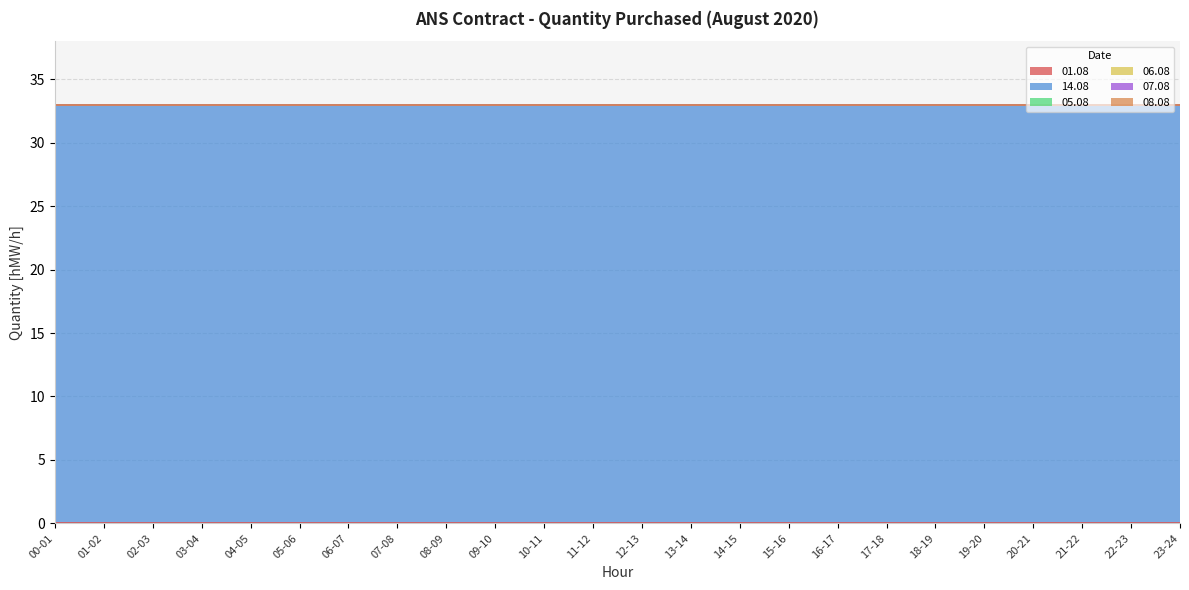

Reading left to right, list all the values displayed in this chart.

01.08: 0	0	0	0	0	0	0	0	0	0	0	0	0	0	0	0	0	0	0	0	0	0	0	0
14.08: 33	33	33	33	33	33	33	33	33	33	33	33	33	33	33	33	33	33	33	33	33	33	33	33
05.08: 0	0	0	0	0	0	0	0	0	0	0	0	0	0	0	0	0	0	0	0	0	0	0	0
06.08: 0	0	0	0	0	0	0	0	0	0	0	0	0	0	0	0	0	0	0	0	0	0	0	0
07.08: 0	0	0	0	0	0	0	0	0	0	0	0	0	0	0	0	0	0	0	0	0	0	0	0
08.08: 0	0	0	0	0	0	0	0	0	0	0	0	0	0	0	0	0	0	0	0	0	0	0	0